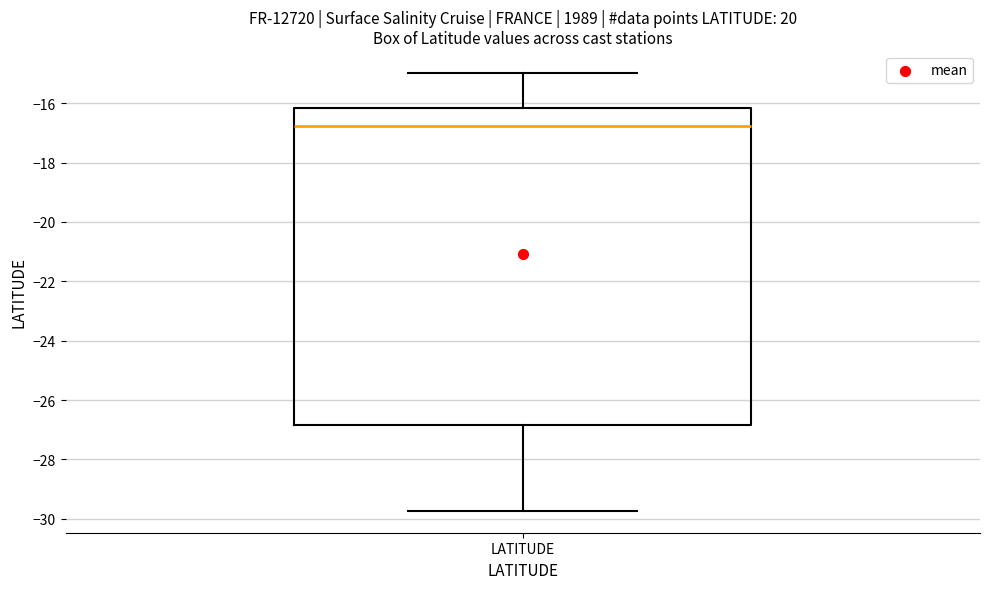

Where is the upper edge of the box for LATITUDE on the y-axis? The values are not printed on the chart, so give them approximately, as read against the axis.

-16.2